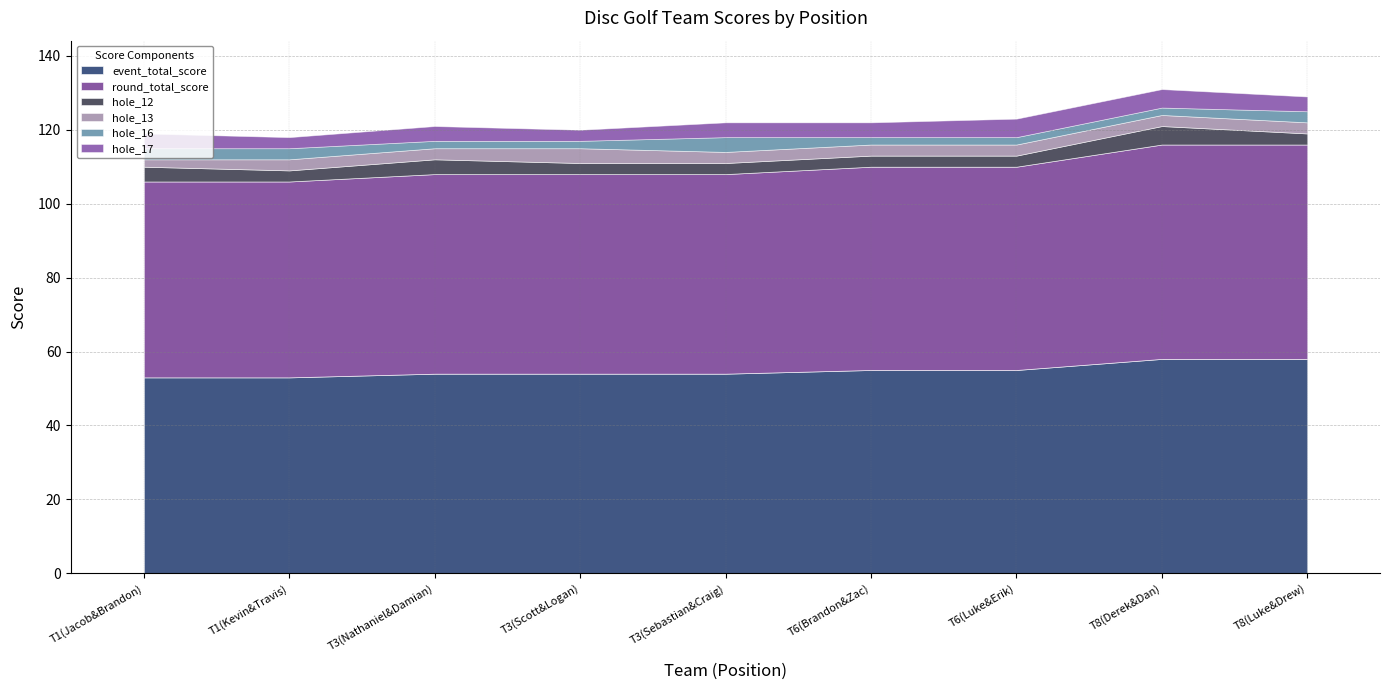

Rank the categories by event_total_score value from lowest to highest.

T1(Jacob&Brandon), T1(Kevin&Travis), T3(Nathaniel&Damian), T3(Scott&Logan), T3(Sebastian&Craig), T6(Brandon&Zac), T6(Luke&Erik), T8(Derek&Dan), T8(Luke&Drew)